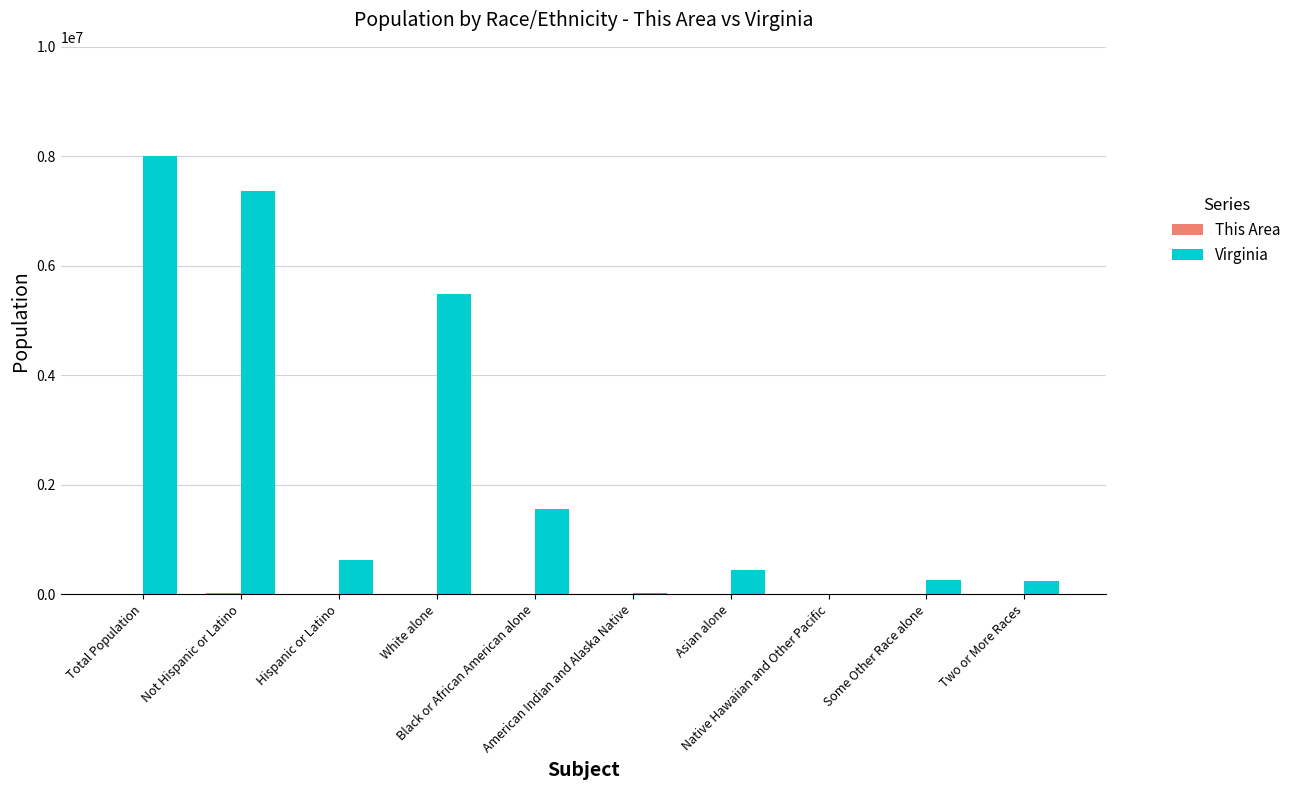

What is the highest value of the Virginia series?

8001024